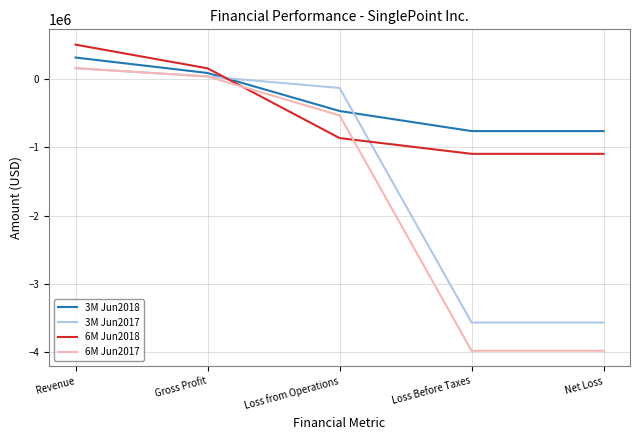

Which category has the highest value across all series?

Revenue